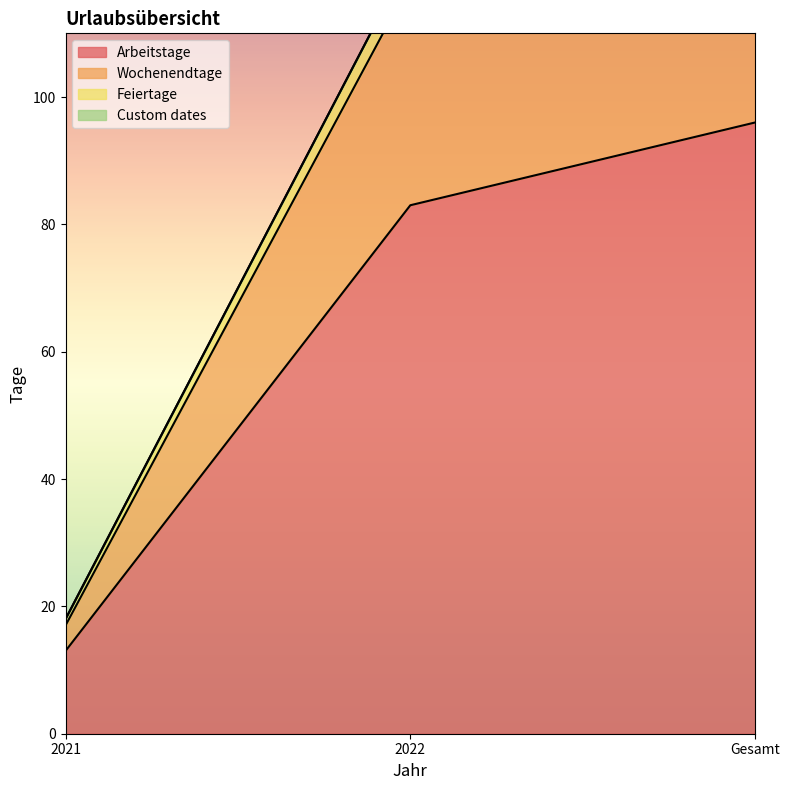

The value of Arbeitstage at 2021 is 13. True or false?

True